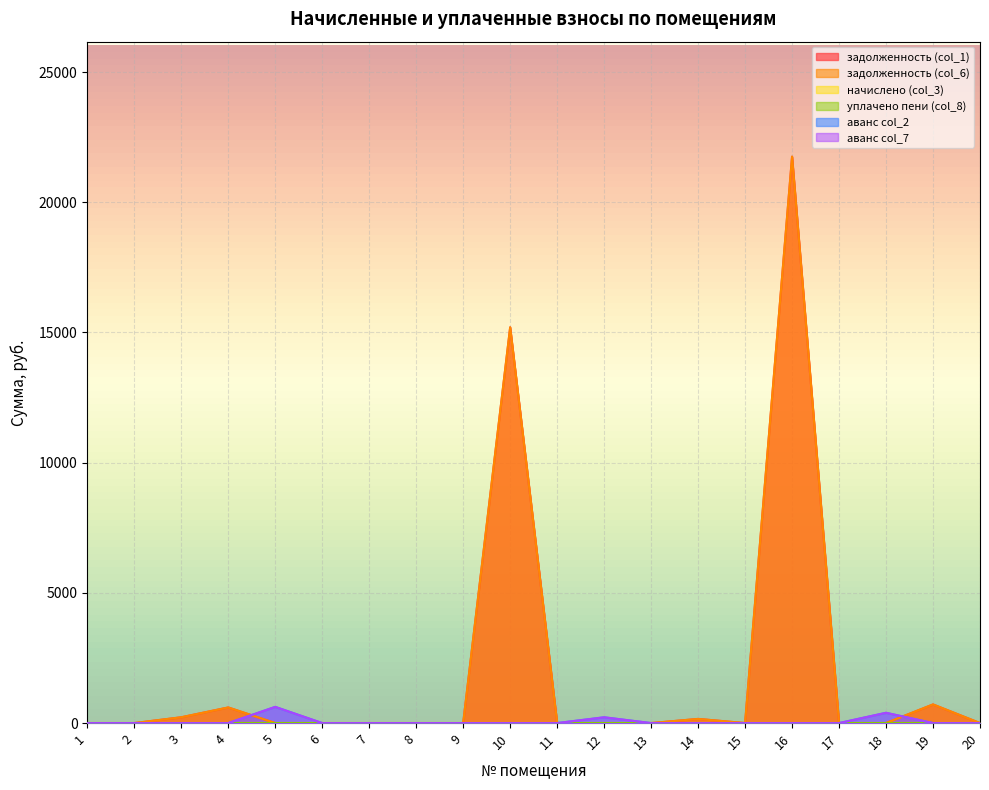

At which category does аванс col_2 reach its first local peak?

5